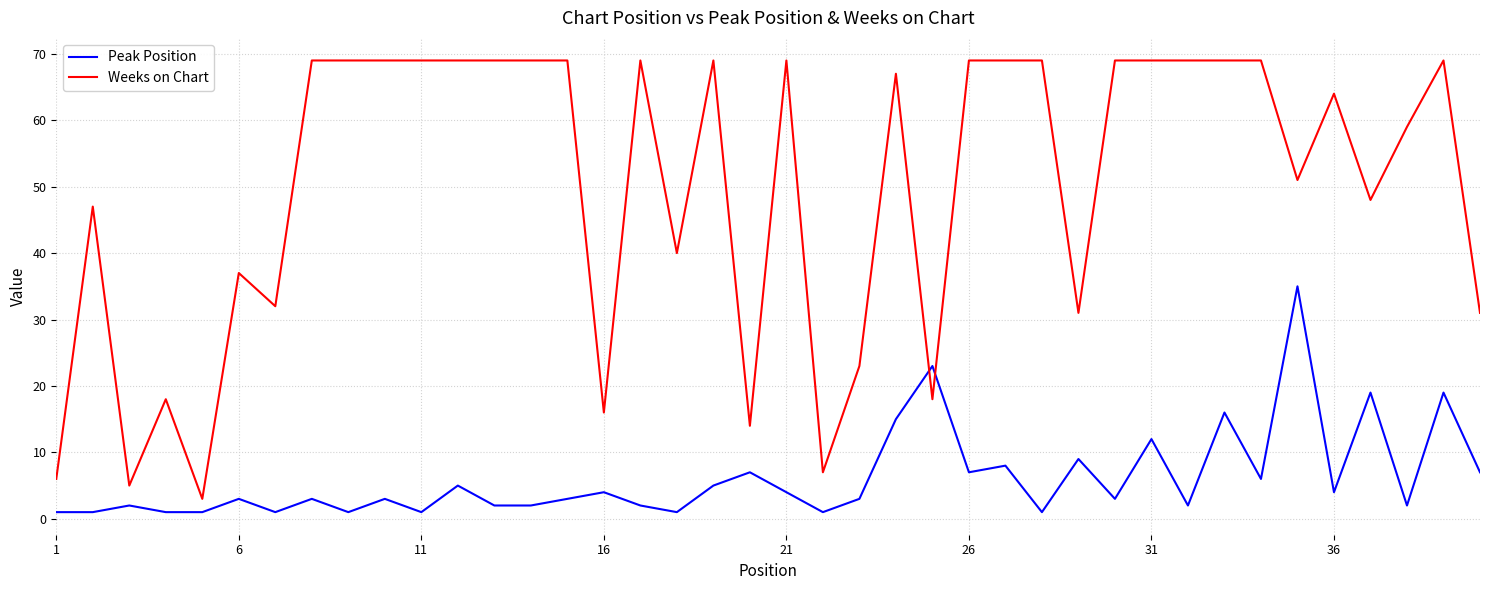

Which series has the largest range (max minus min)?

Weeks on Chart